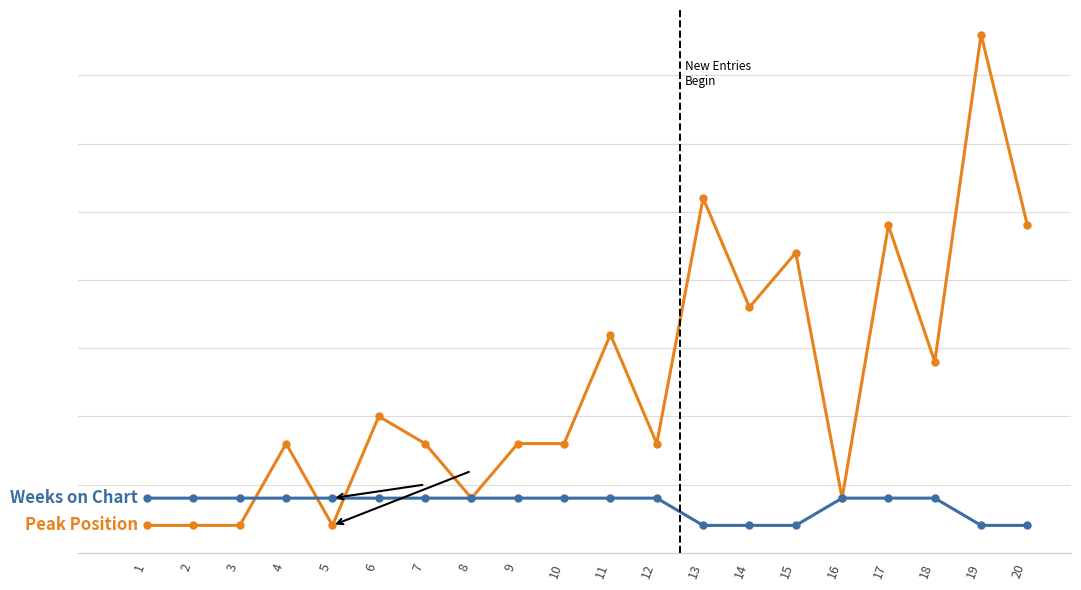

At which category is the sum across all series the highest?

19